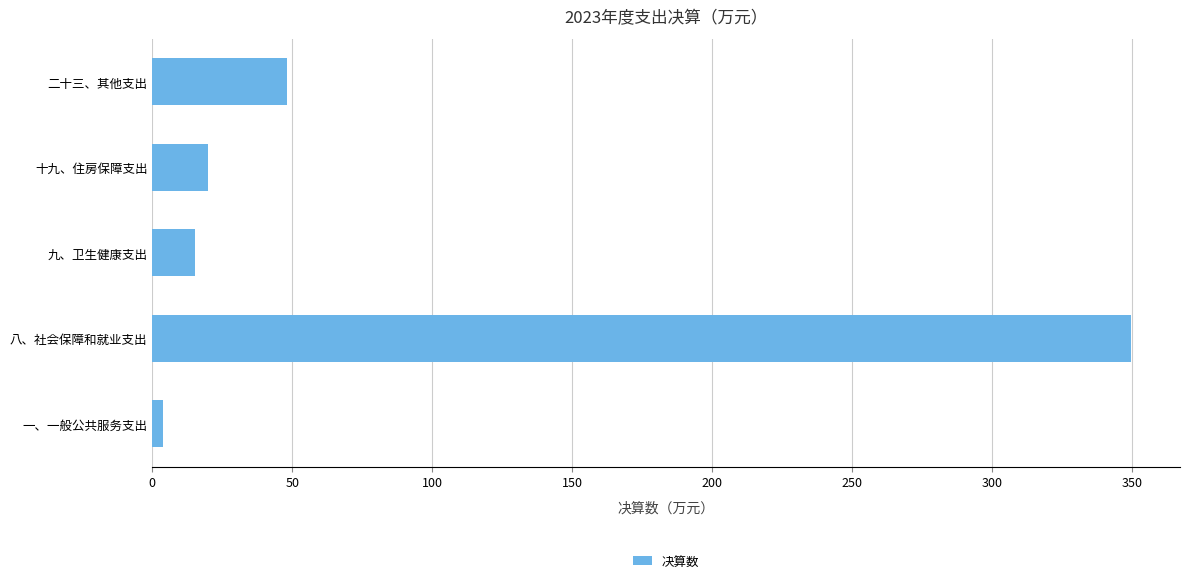

Which label corresponds to the largest value in the chart?

八、社会保障和就业支出